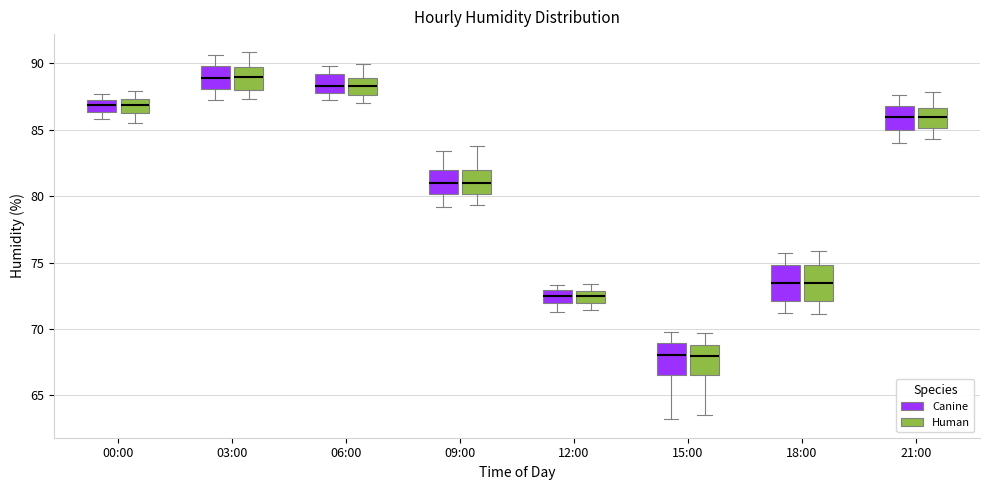

Where does the median line of the box for 06:00 (Canine) sit on the y-axis? The values are not printed on the chart, so give them approximately, as read against the axis.

88.5